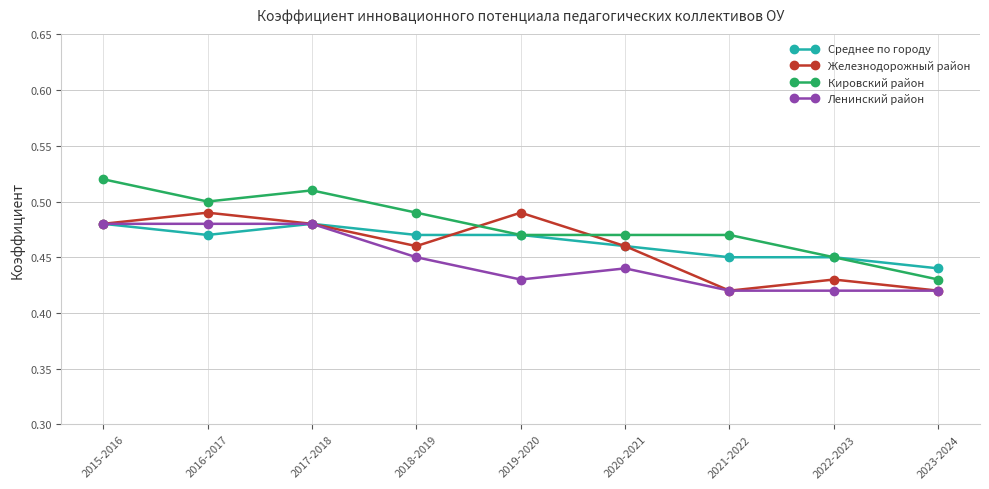

The Кировский район series shows 0.3 at 2015-2016. True or false?

False